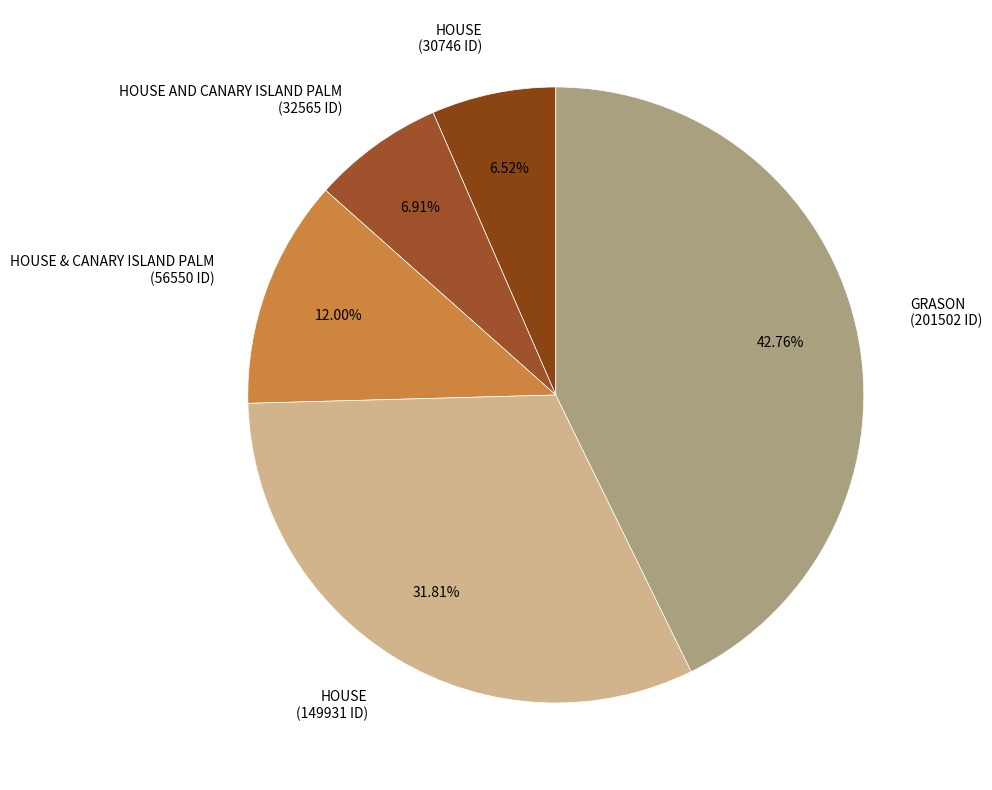

Which has a higher value, GRASON (201502 ID) or HOUSE & CANARY ISLAND PALM (56550 ID)?

GRASON (201502 ID)